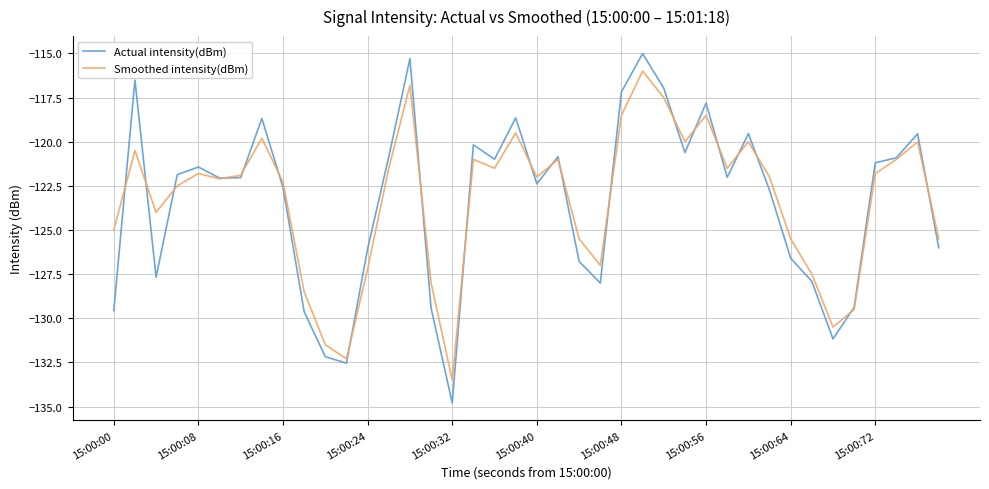

What is the sum of all Actual intensity(dBm) values?

-4935.6